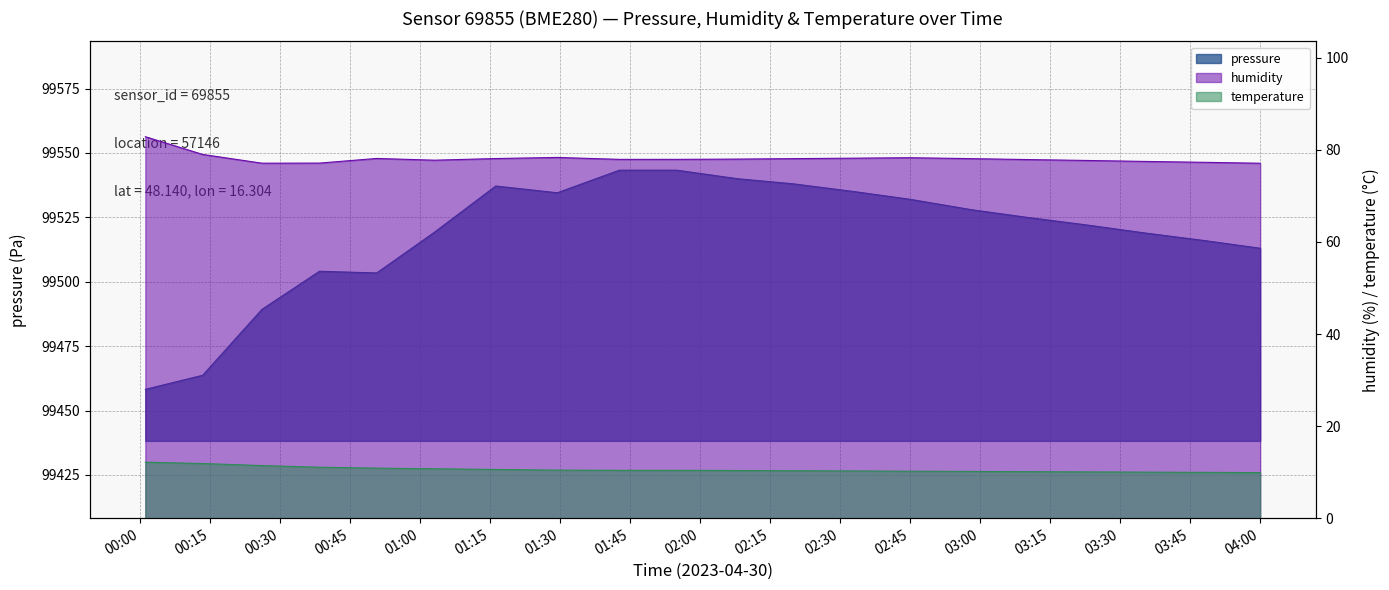

What is the smallest value displayed?

9.9